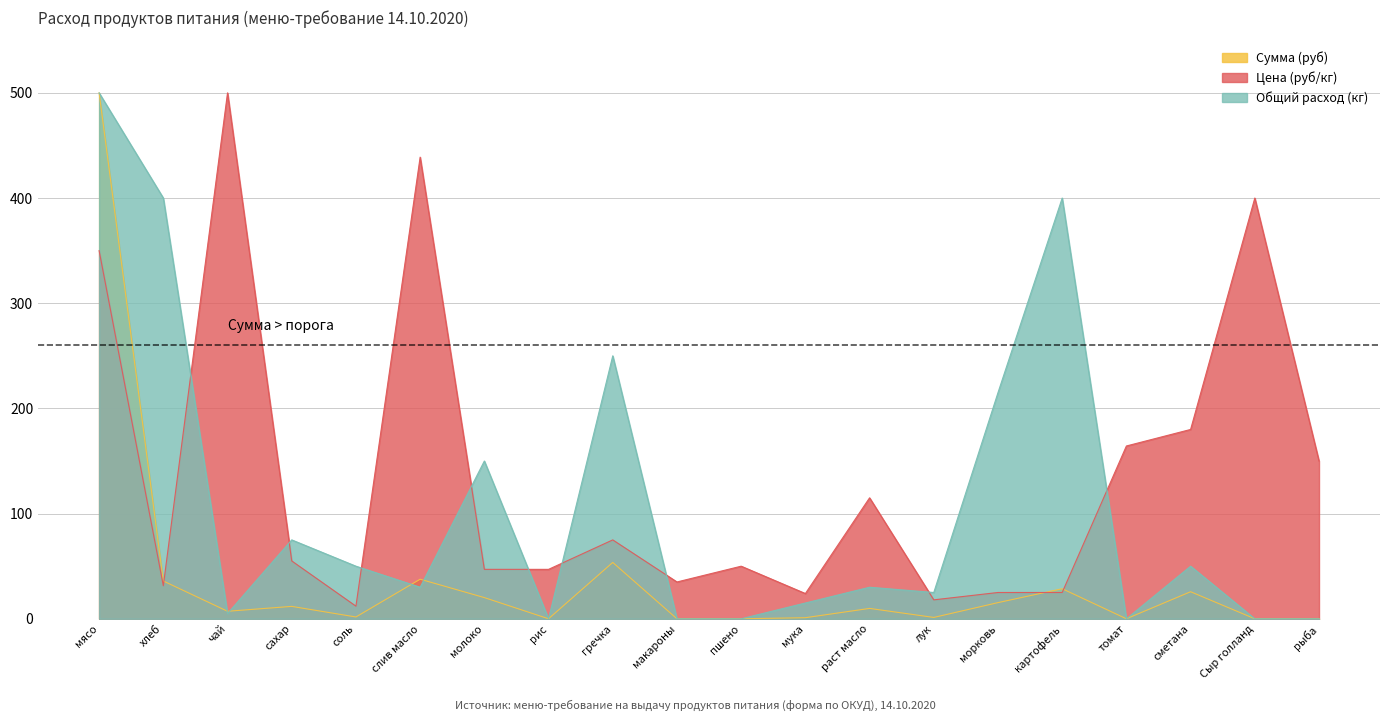

How many lines are shown in the chart?

3